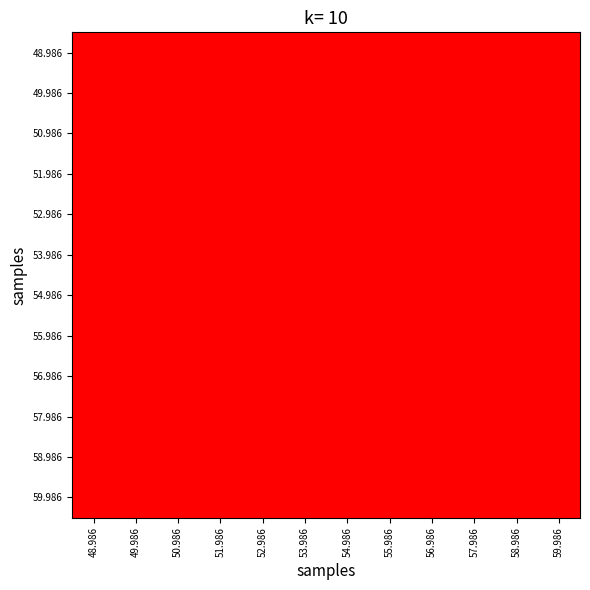

Count the number of categories in the chart.

12